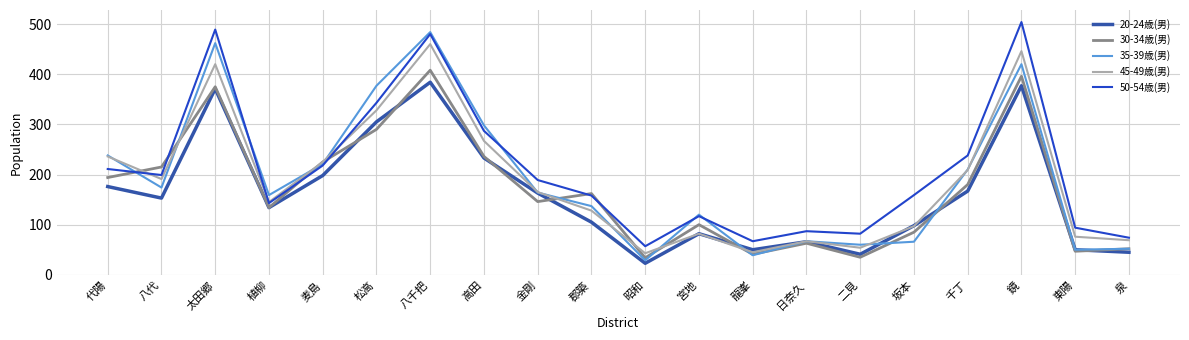

Where is 35-39歳(男) nearest to the value 256?

代陽